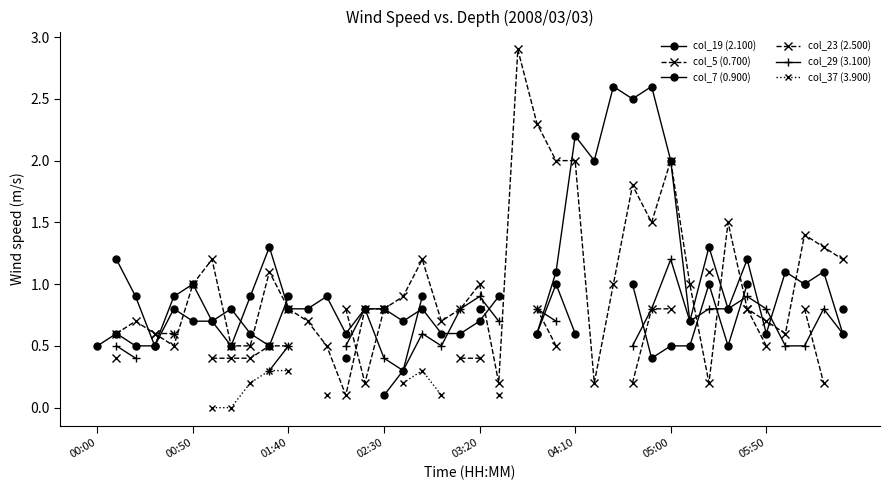

Which series ends up on top after the final intersection of col_7 (0.900) and col_23 (2.500)?

col_7 (0.900)